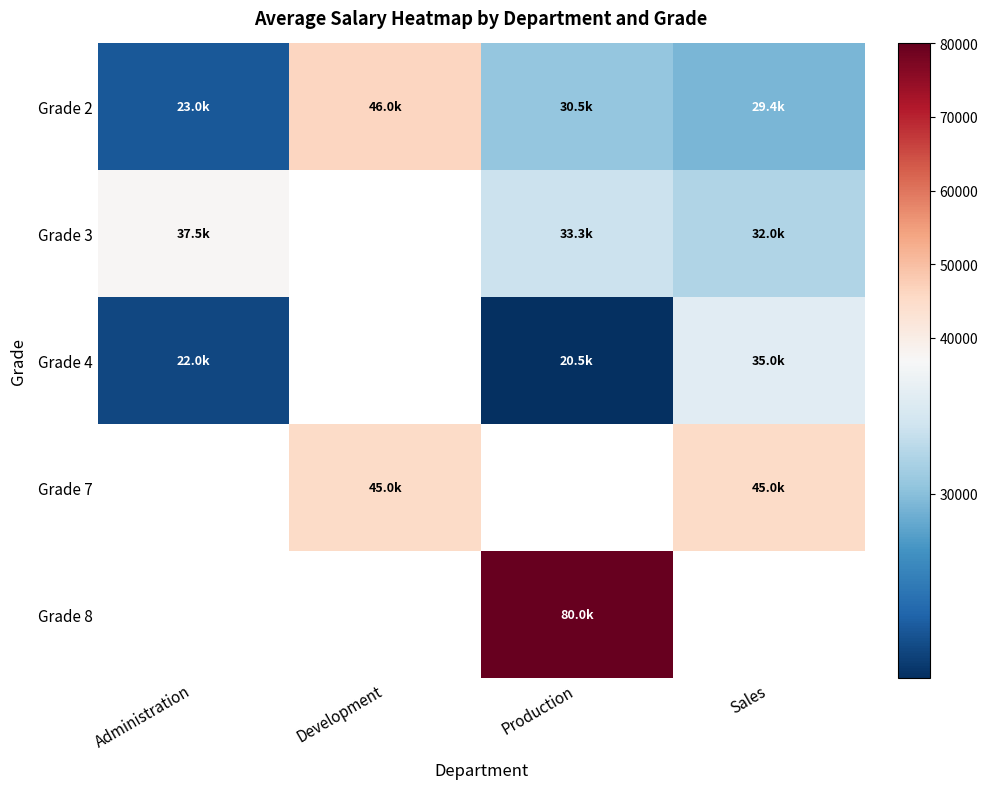

Is it true that Grade 7 equals 45000.0 at Development?

True